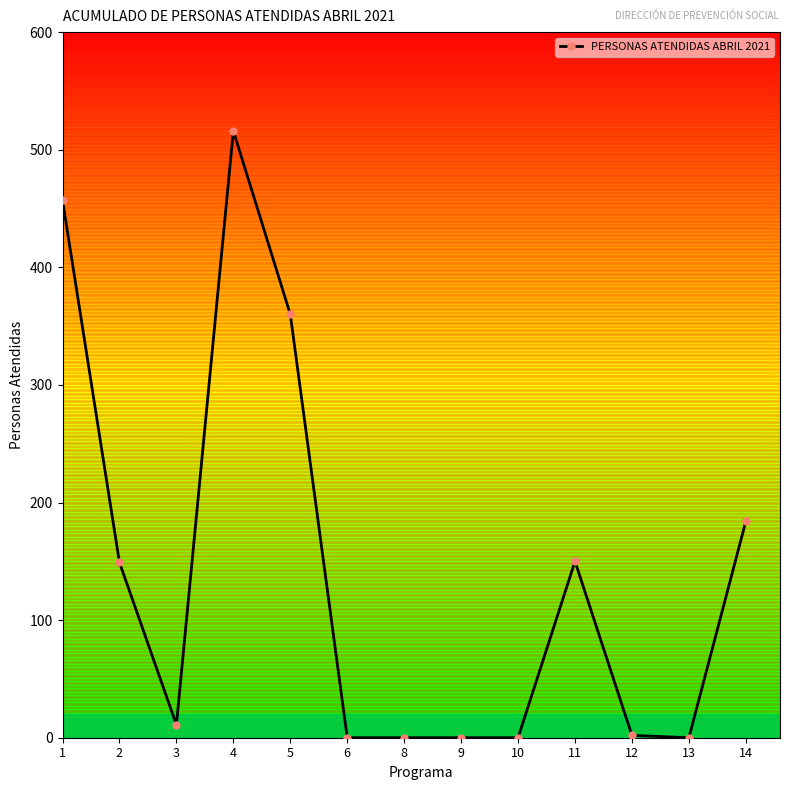

What is the difference between the second highest and minimum values?

457